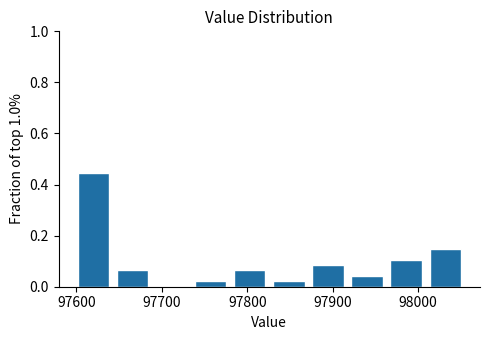

Reading left to right, list every bar in this chart as the range it spans on the x-axis followed by its height. Neither the bar edges nor the heights are printed on the chart, so give them approximately, as read against the axes.

97600 to 97640: 0.44
97640 to 97690: 0.06
97690 to 97730: 0
97730 to 97780: 0.02
97780 to 97830: 0.06
97830 to 97870: 0.02
97870 to 97920: 0.08
97920 to 97960: 0.04
97960 to 98010: 0.10
98010 to 98050: 0.14